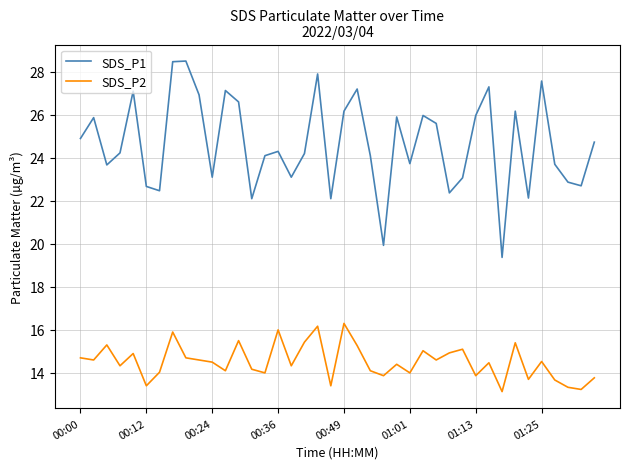

What is the maximum value shown in the chart?

28.5